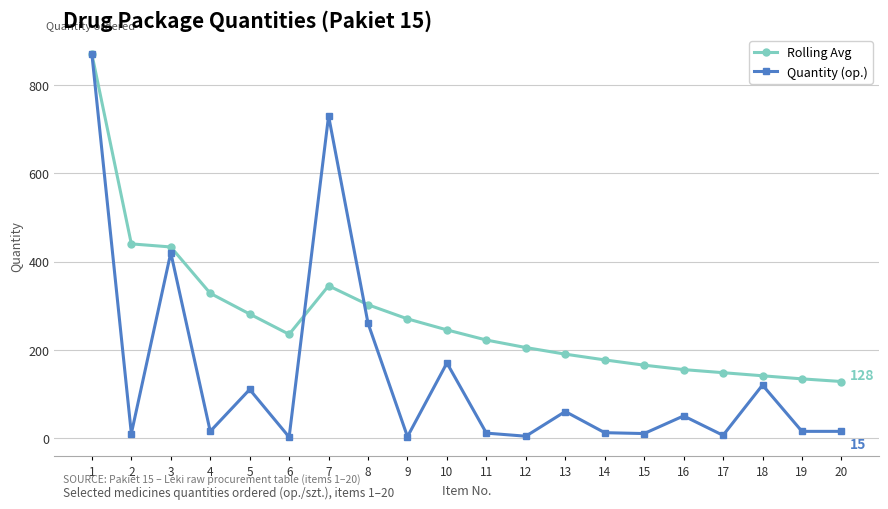

At how many categories does at least one series exceed 851?

1